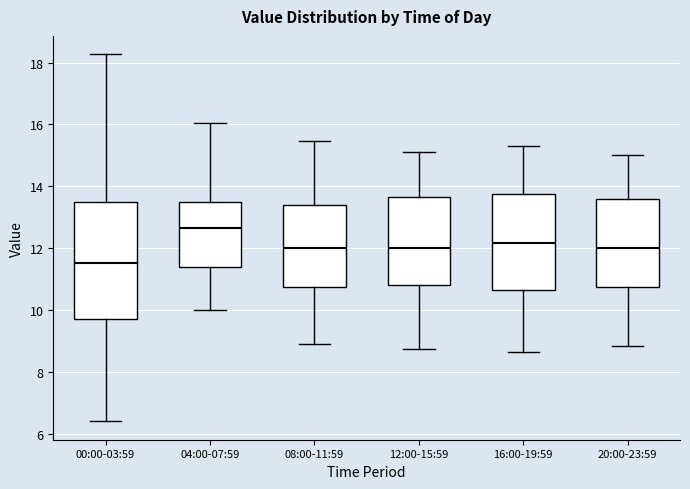

Which box has the lowest median line?

00:00-03:59